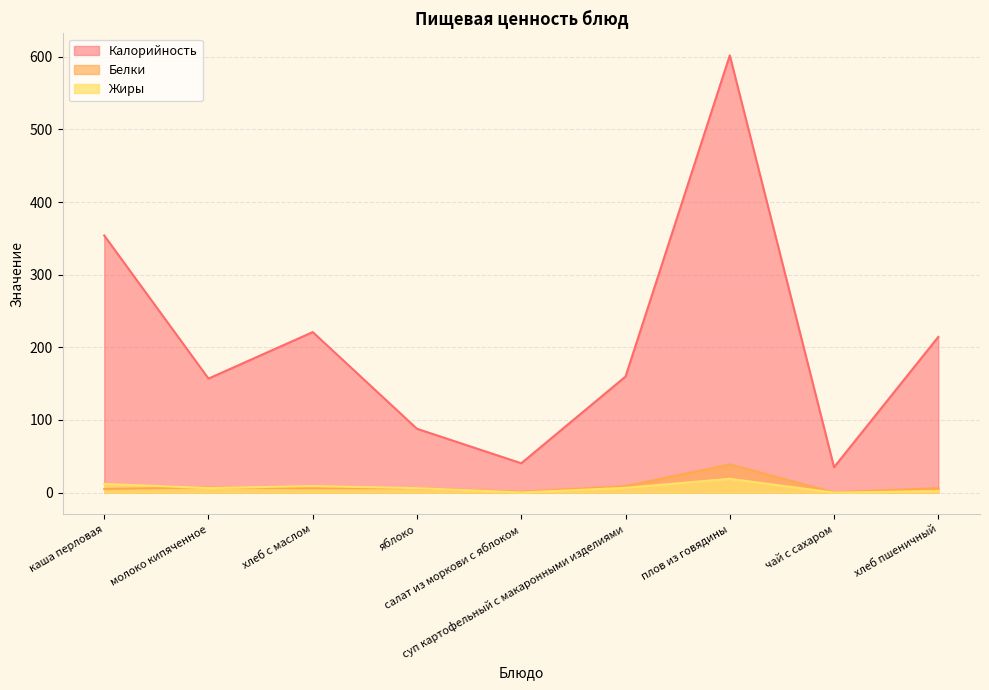

True or false: Белки has more than 0 points higher than both neighbors.

True